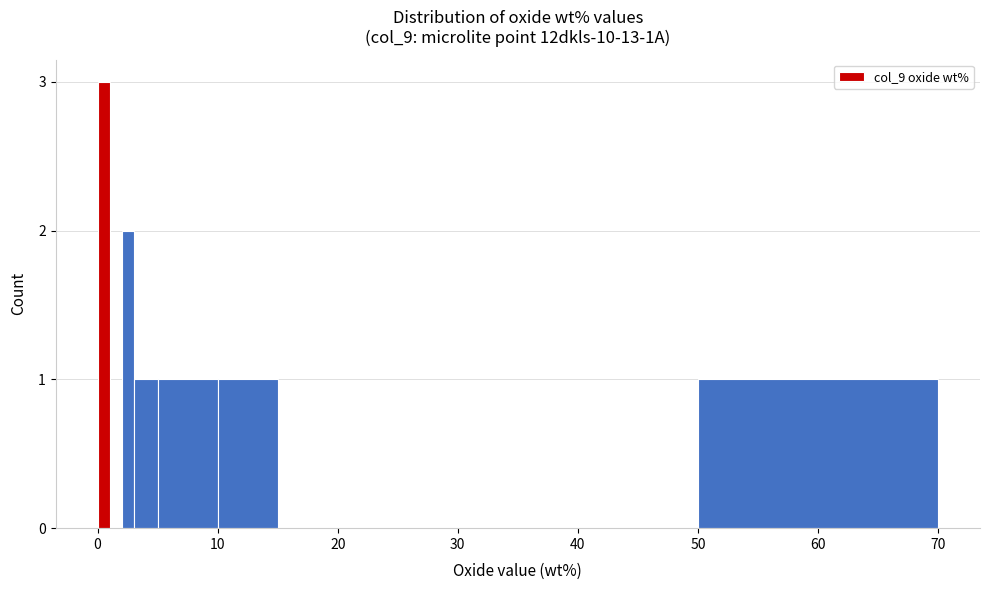

Around what value on the x-axis is the tallest bar? Give the approximate position of its centre, as read against the axis.

1